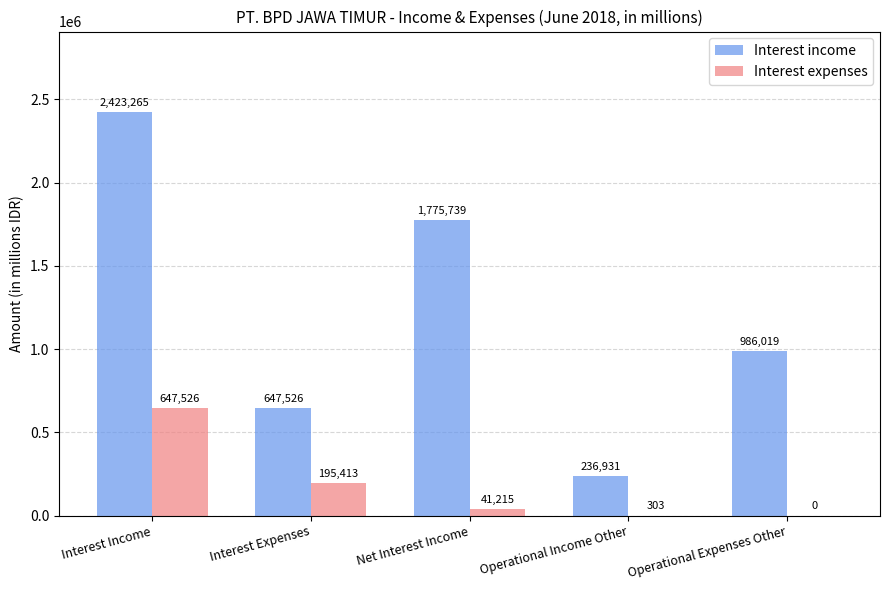

The value of Interest income at Interest Income is 2423265. True or false?

True